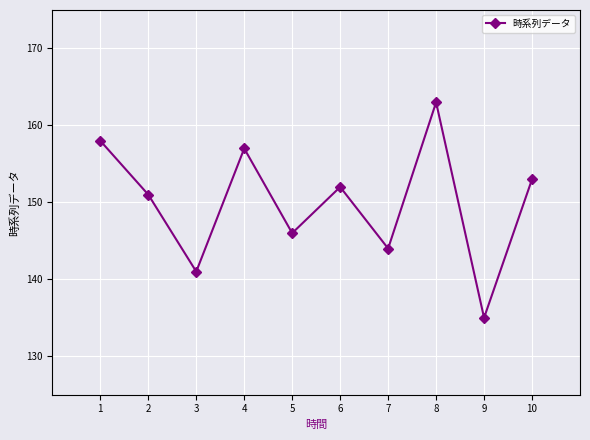

What is the sum of all values?

1500